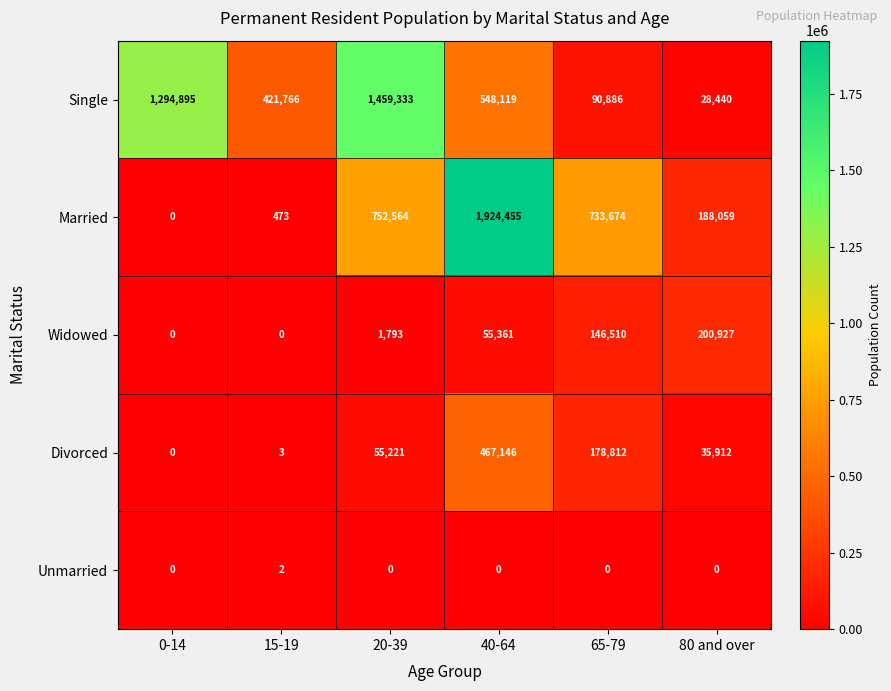

Where is Single nearest to the value 743886?

40-64